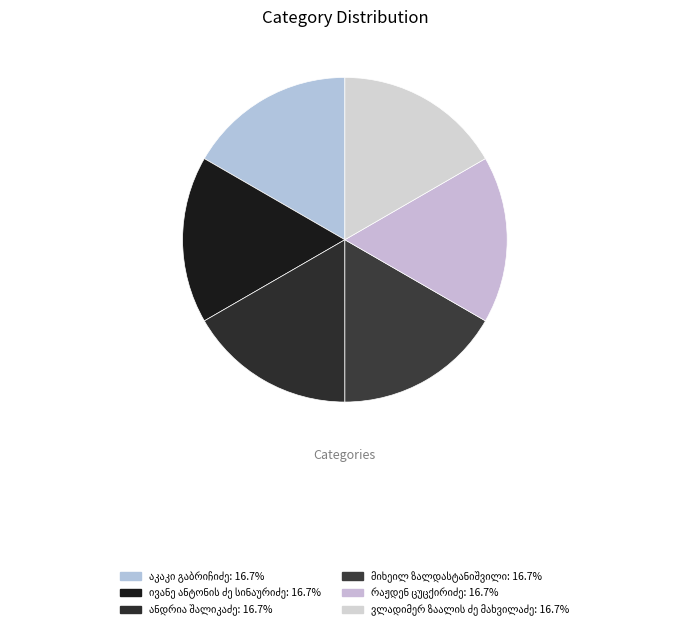

Which category has the smallest portion of the pie?

რაჟდენ ცუცქირიძე